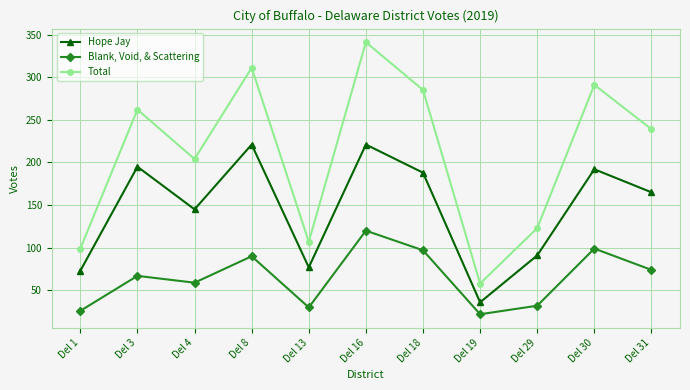

What value does the Hope Jay series have at Del 16, to the nearest 10?

220